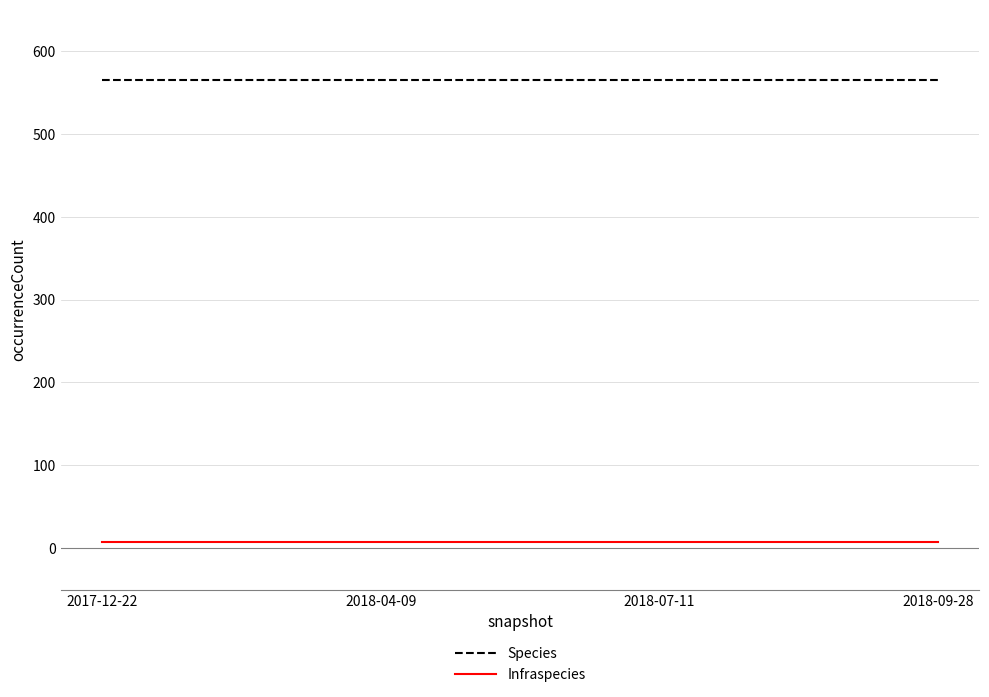

What is the spread (max minus min) of values at 2017-12-22?

557